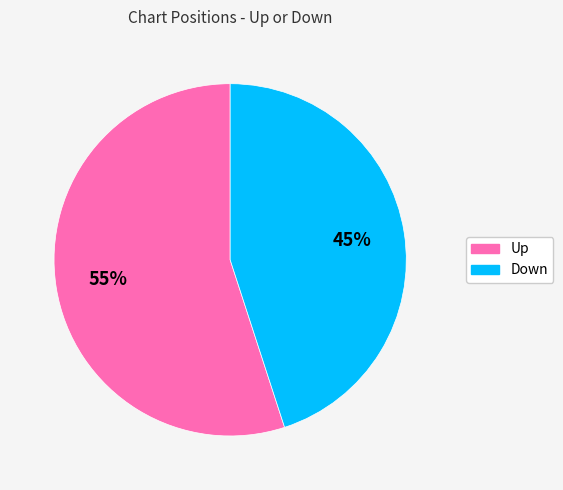

To the nearest percent, what is the average slice percentage?

50%